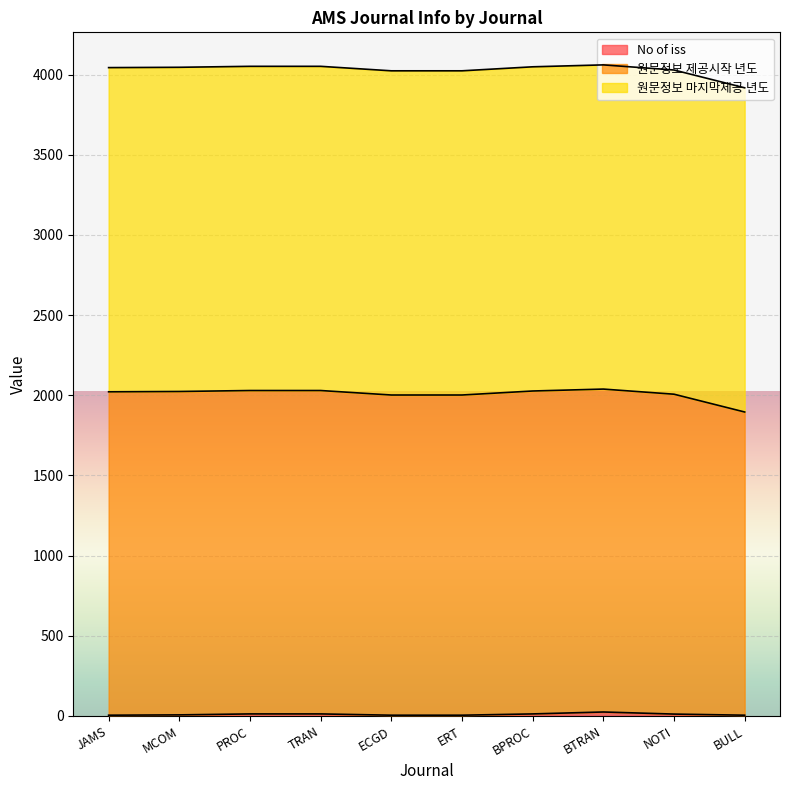

What is the minimum value shown in the chart?

4